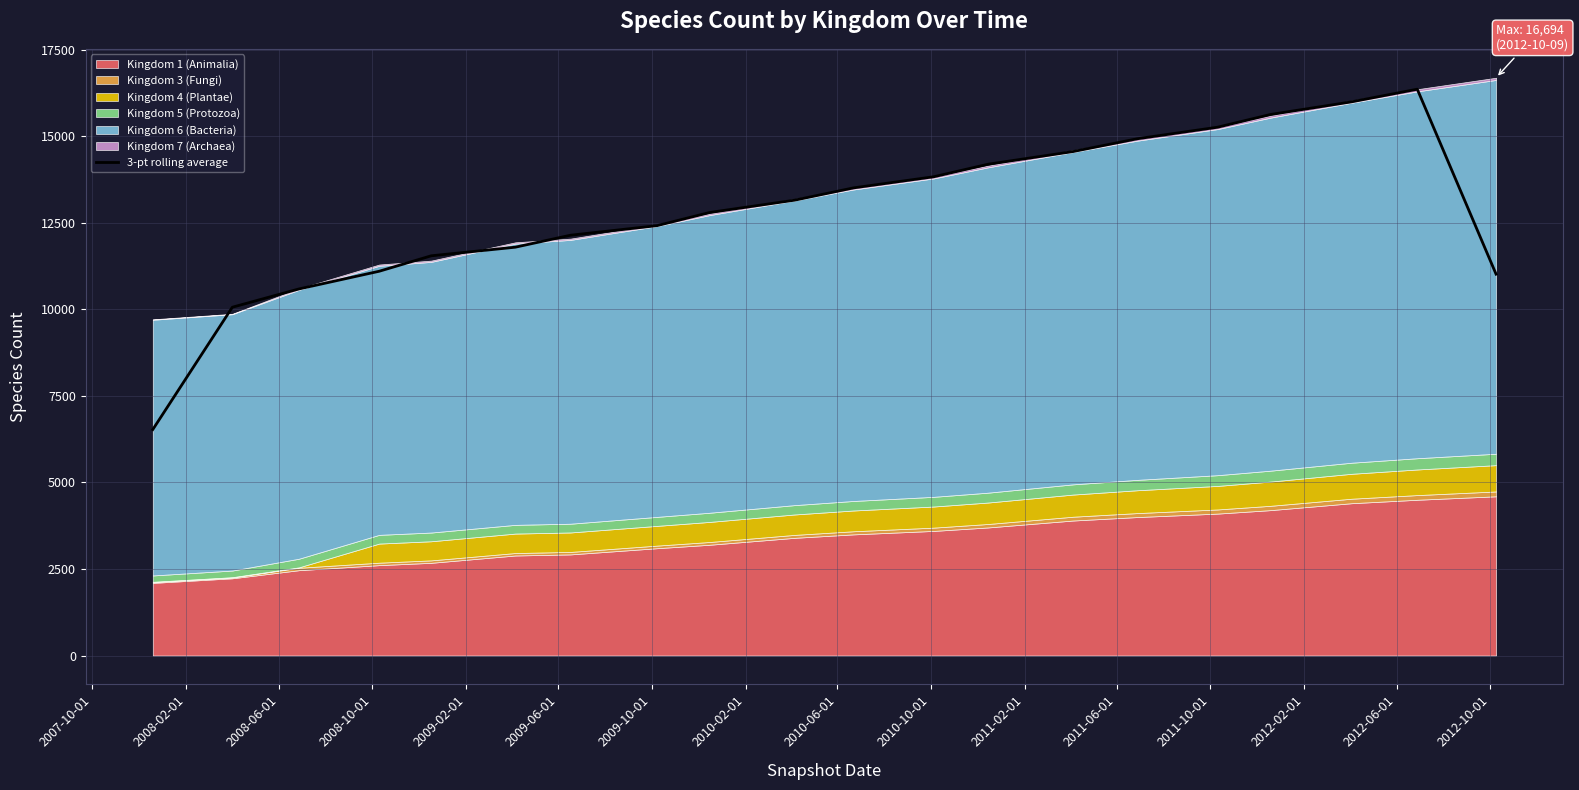

What is the value of the 3rd point from the left?

10590.7